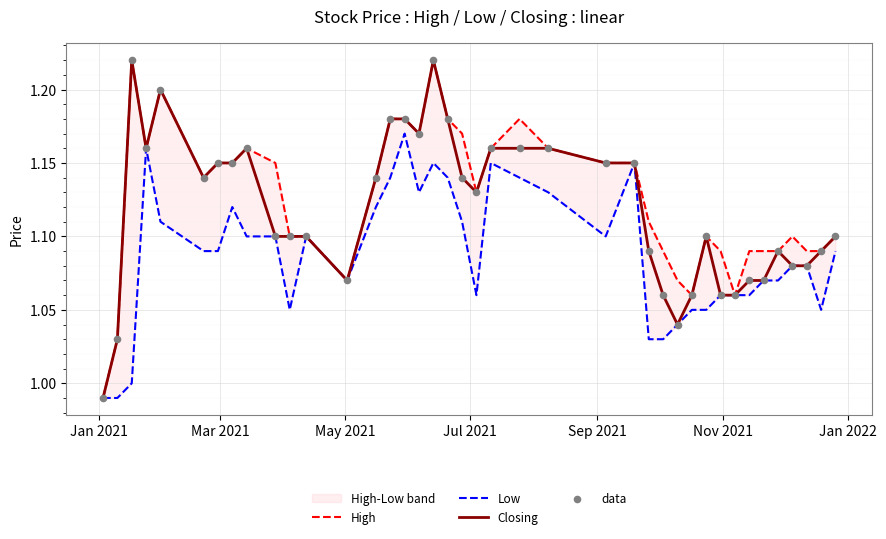

Which series reaches the minimum Y coordinate?

High